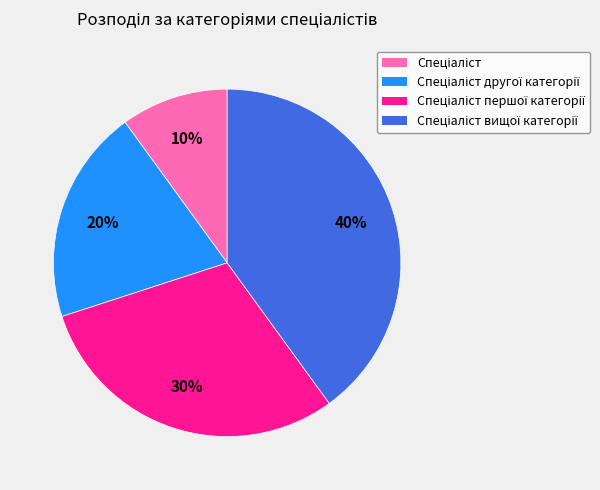

To the nearest percent, what is the average slice percentage?

25%